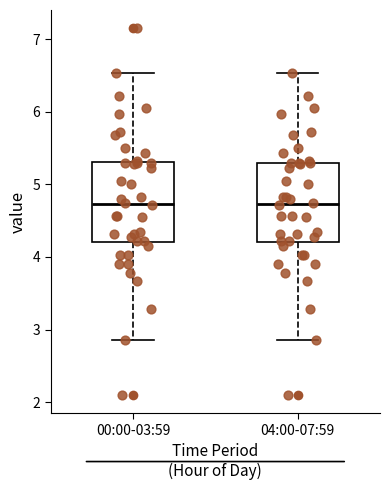

Reading left to right, read every box against the y-axis: the position of its median line, the range the box covers, and the ends of its whiskers. The values are not printed on the chart, so give them approximately, as read against the axis.

00:00-03:59: median 4.7, box 4.2 to 5.3, whiskers 2.9 to 6.5
04:00-07:59: median 4.7, box 4.2 to 5.3, whiskers 2.9 to 6.5